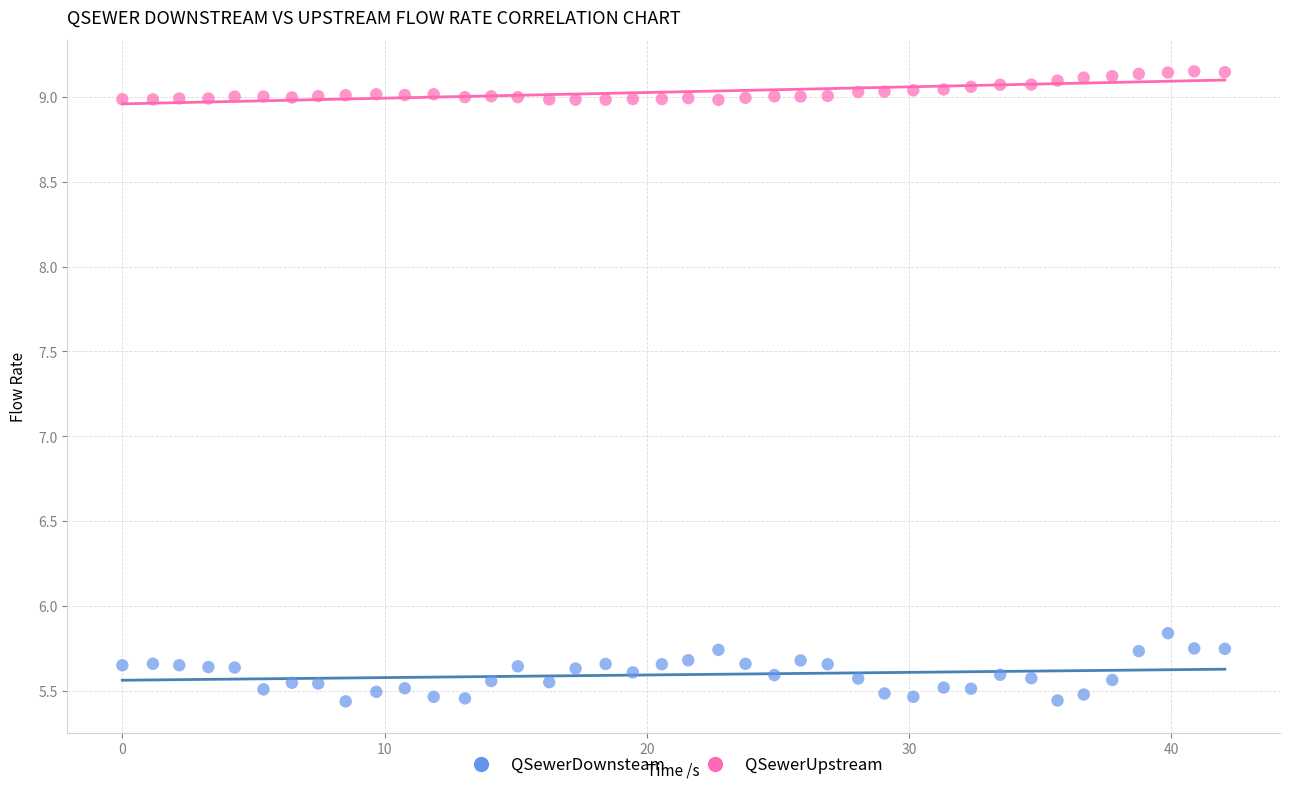

Across all data points, what is the range of Y values (max minus min)?

3.7